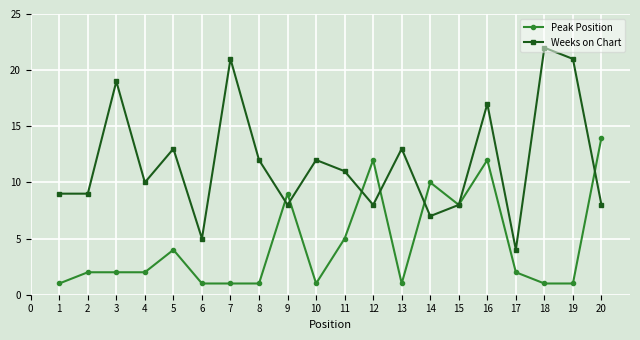

What is the difference between the maximum and second lowest values in the Weeks on Chart series?

17